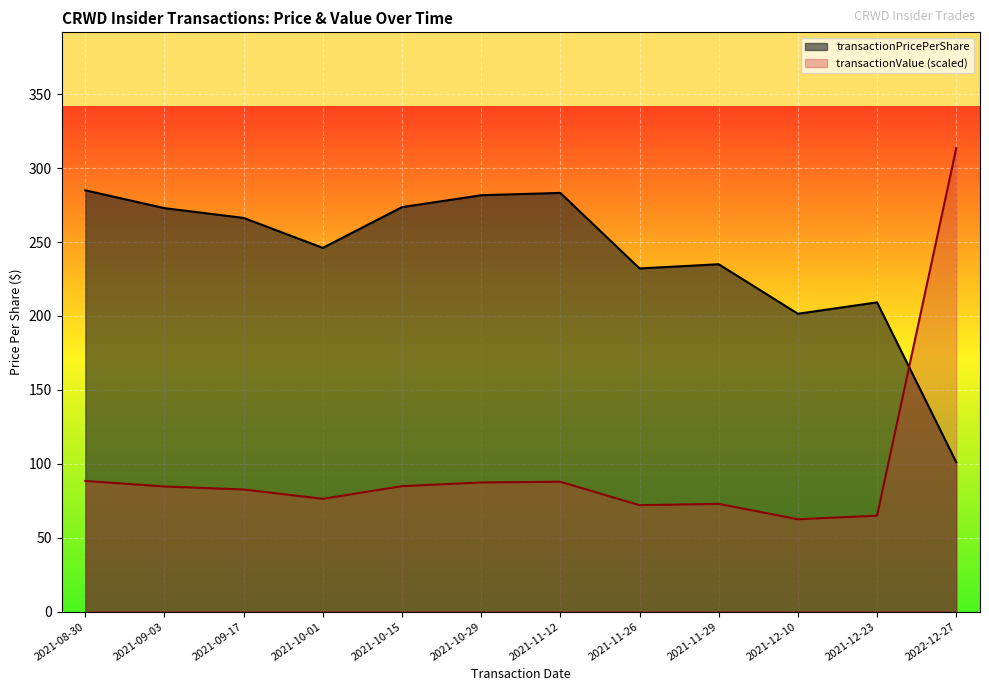

Which series has the largest total across all categories?

transactionPricePerShare